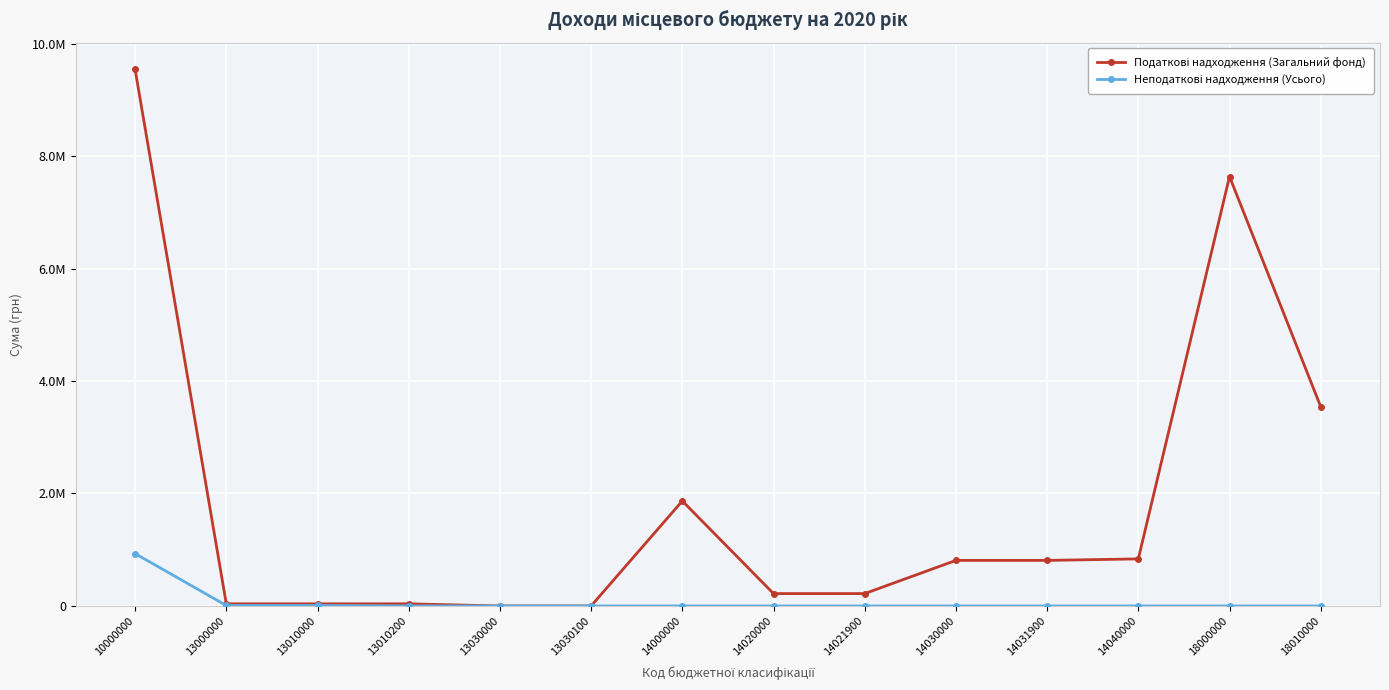

True or false: Податкові надходження (Загальний фонд) and Неподаткові надходження (Усього) intersect in this chart.

False